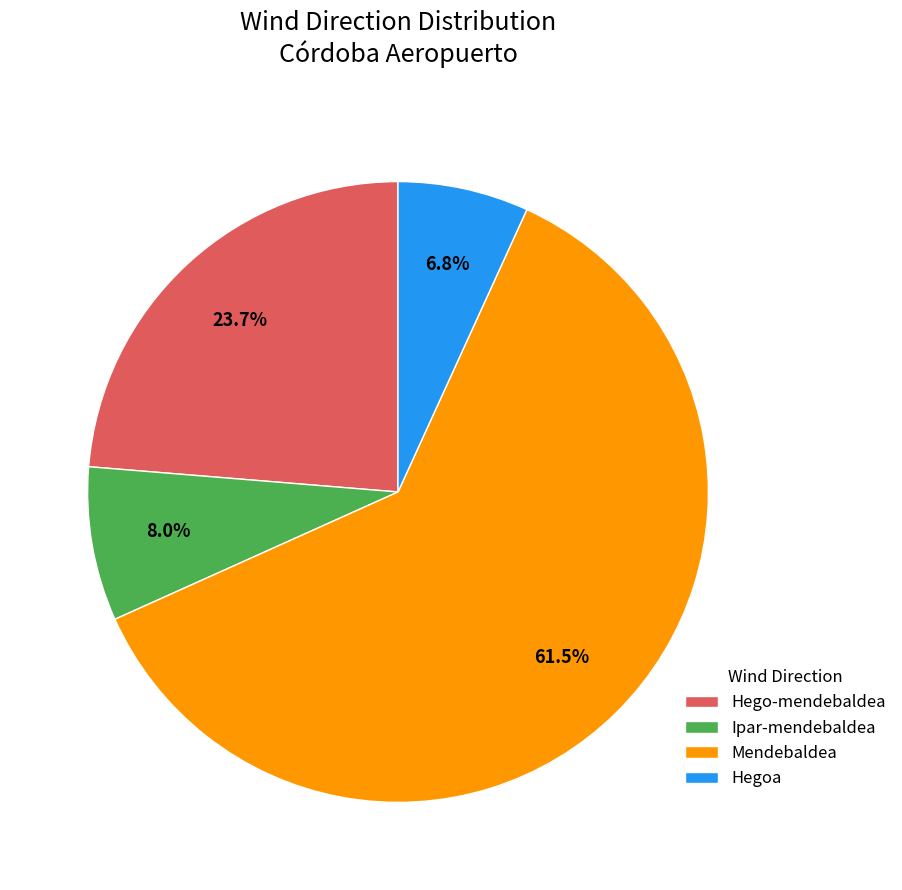

Is there a majority slice in this chart?

Yes